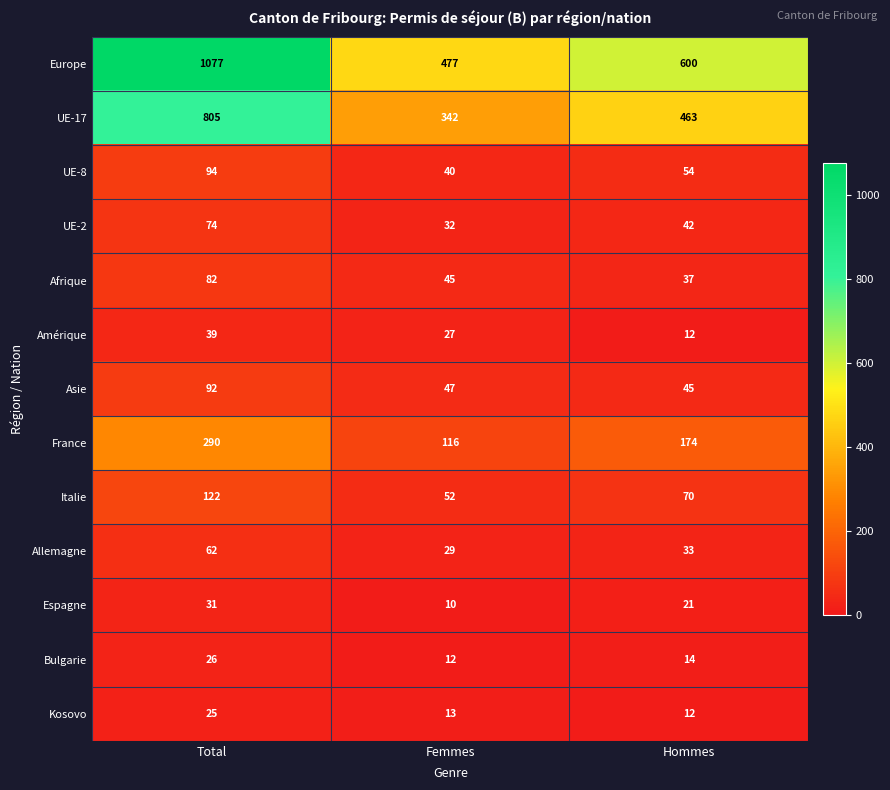

Is it true that Kosovo equals 25 at Total?

True